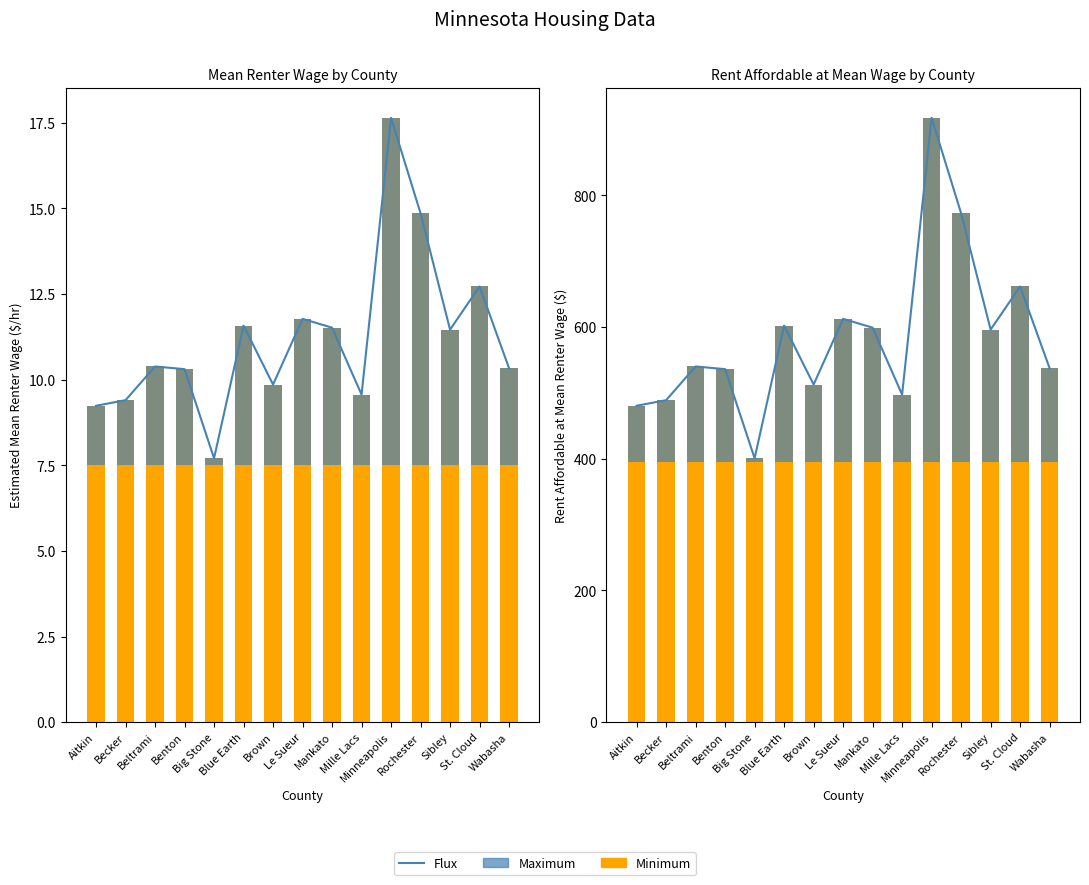

What is the difference between the maximum and second lowest values?

437.2